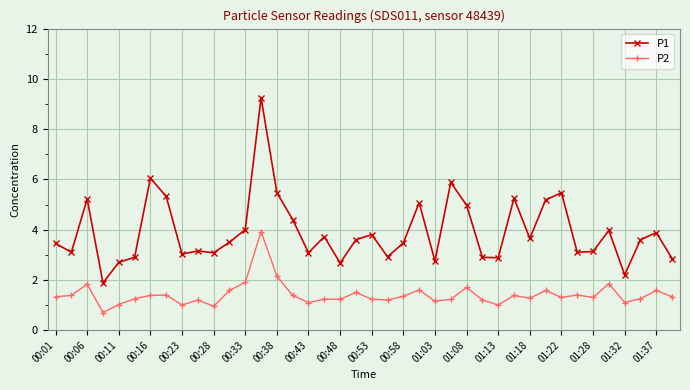

True or false: P2 has more than 2 points higher than both neighbors.

True